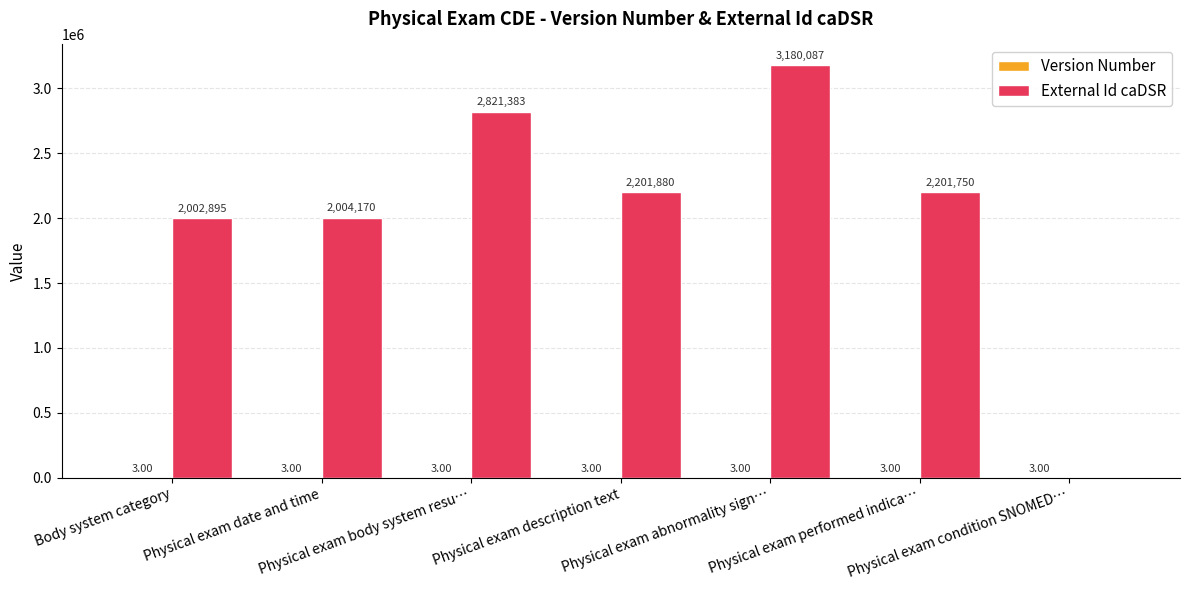

Which series has the largest total across all categories?

External Id caDSR